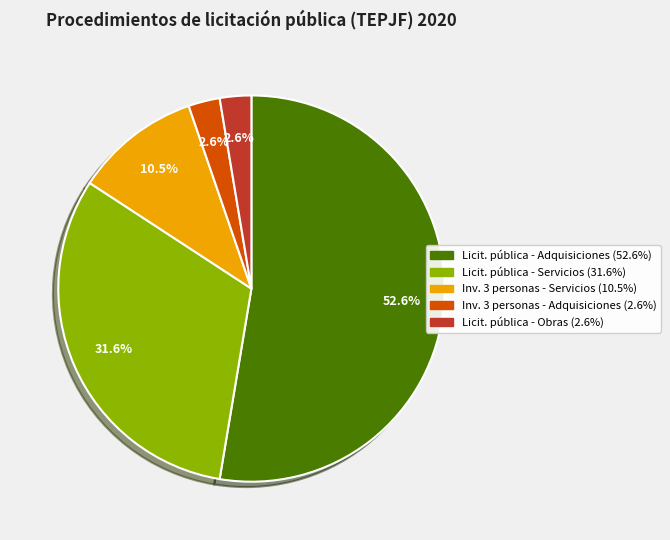

Is there any slice that represents more than half of the pie?

Yes